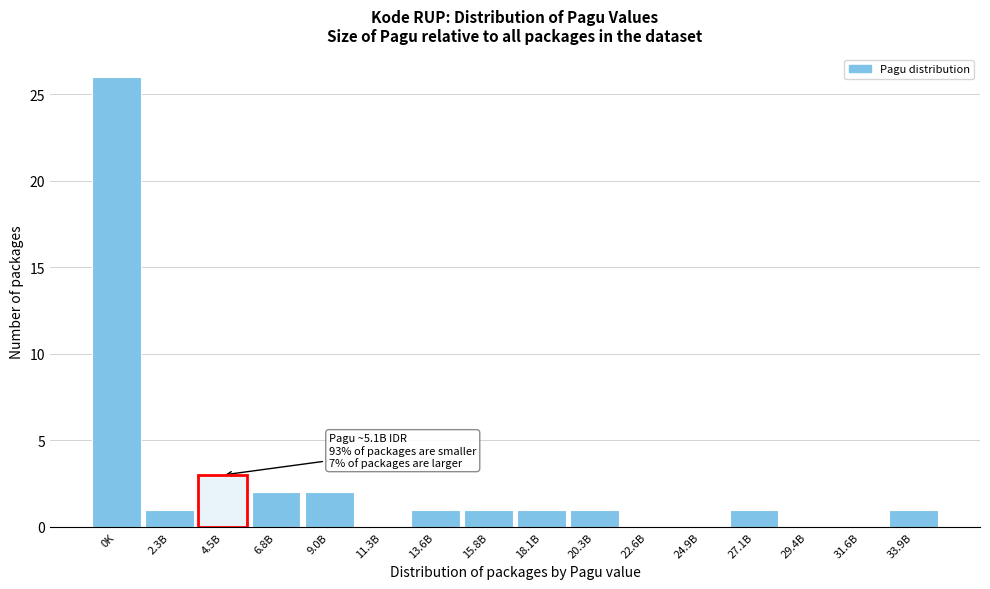

Reading right to left, extract all data points from this chart.

33.9B=1	31.6B=0	29.4B=0	27.1B=1	24.9B=0	22.6B=0	20.3B=1	18.1B=1	15.8B=1	13.6B=1	11.3B=0	9.0B=2	6.8B=2	4.5B=3	2.3B=1	0K=26